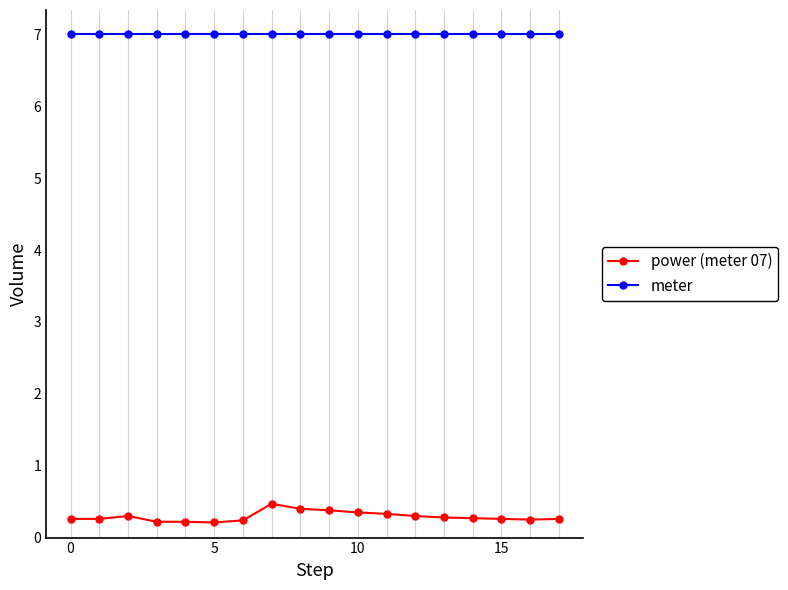

Which series has the largest total across all categories?

meter